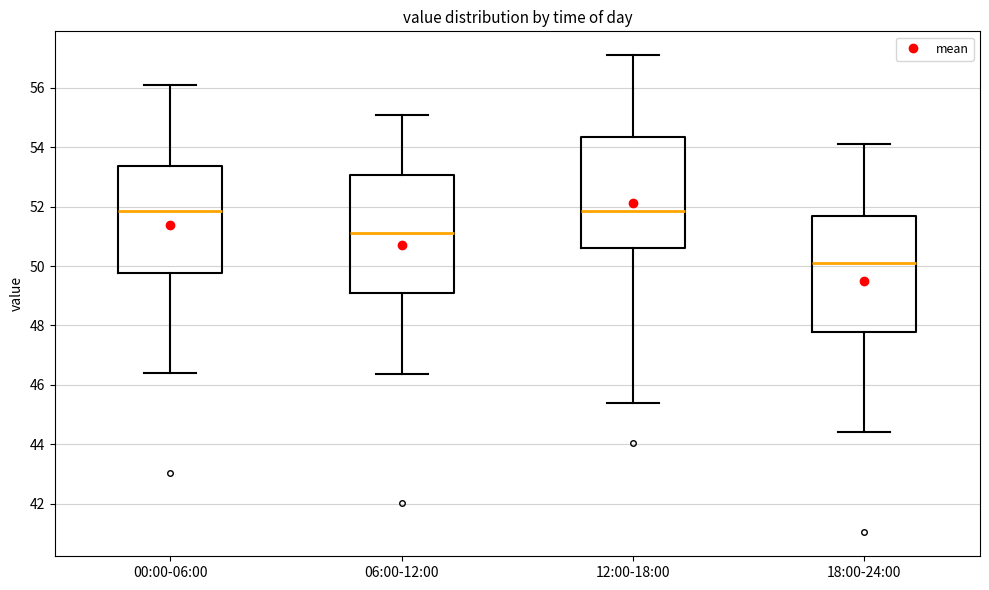

Where does the upper whisker of the box for 06:00-12:00 end on the y-axis? The values are not printed on the chart, so give them approximately, as read against the axis.

55.2